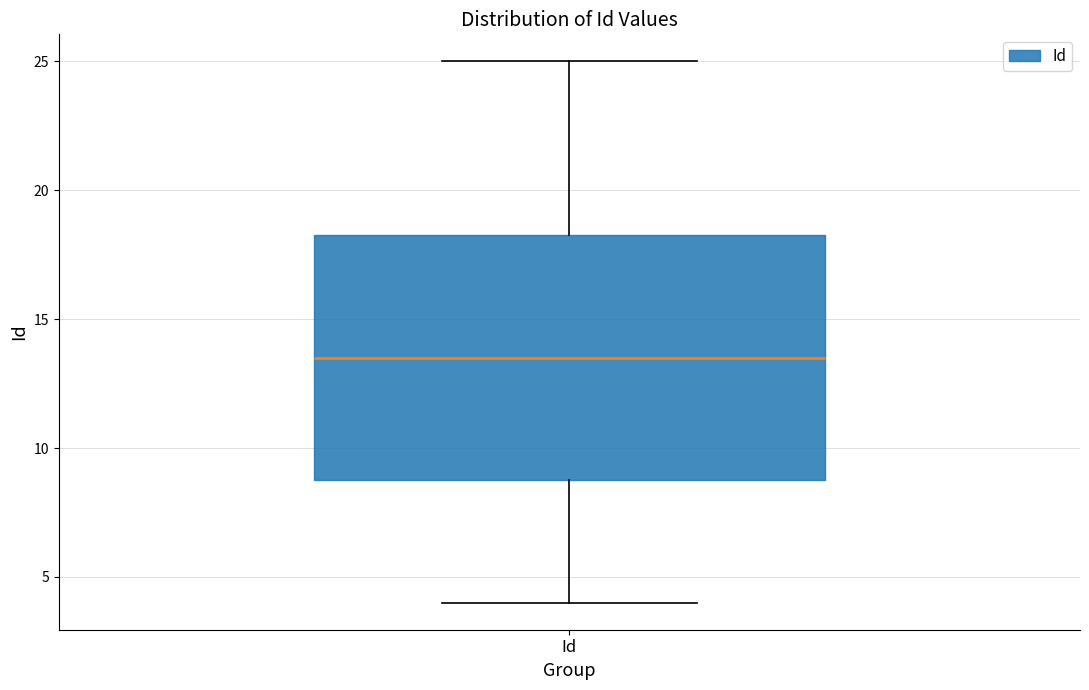

Read this box plot against the y-axis: the position of the median line, the range covered by the box, and the ends of both whiskers. The values are not printed on the chart, so give them approximately, as read against the axis.

median 13.5, box 9.0 to 18.5, whiskers 4.0 to 25.0